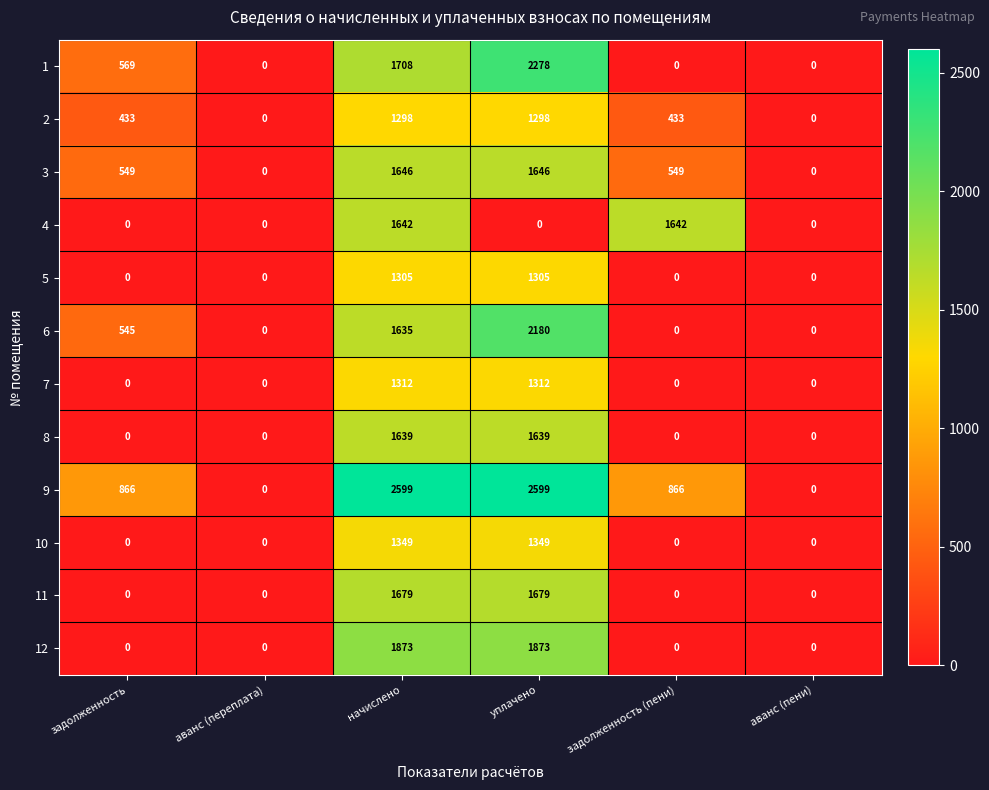

What is the average value of the 3 series?

732